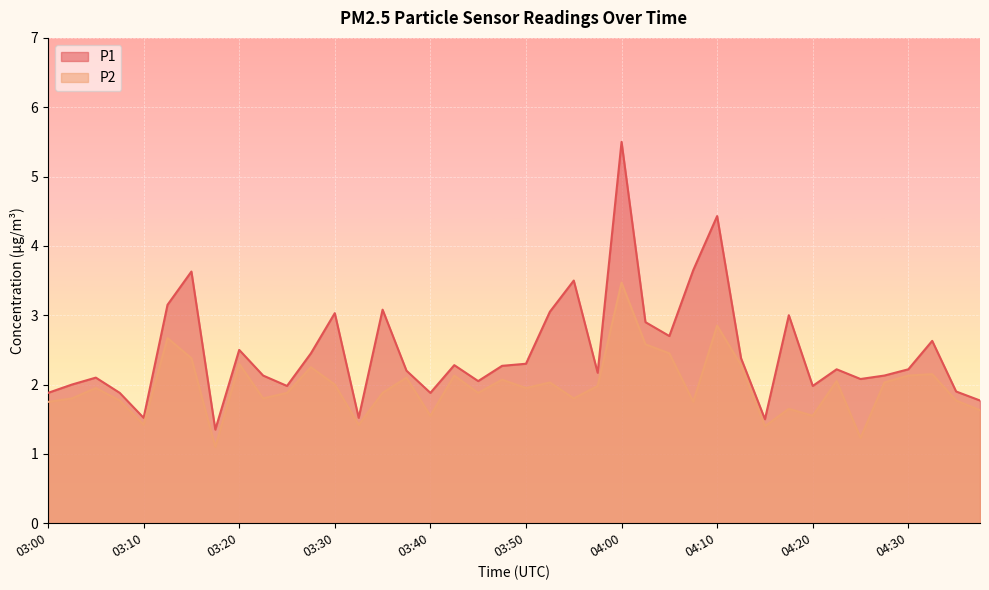

Rank the series by their average value, from highest to lowest.

P1, P2